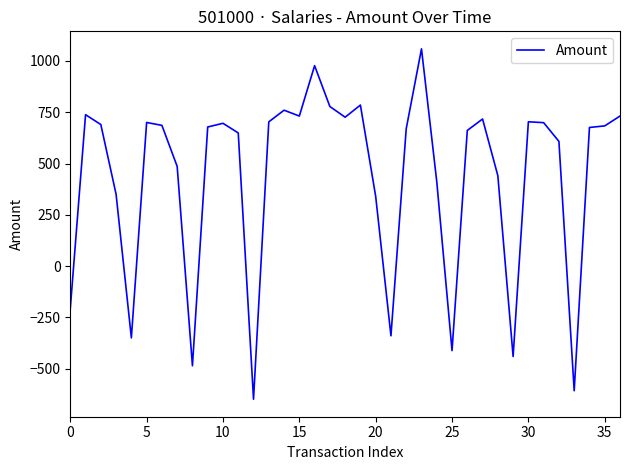

What is the difference between the maximum and minimum values?

1707.9